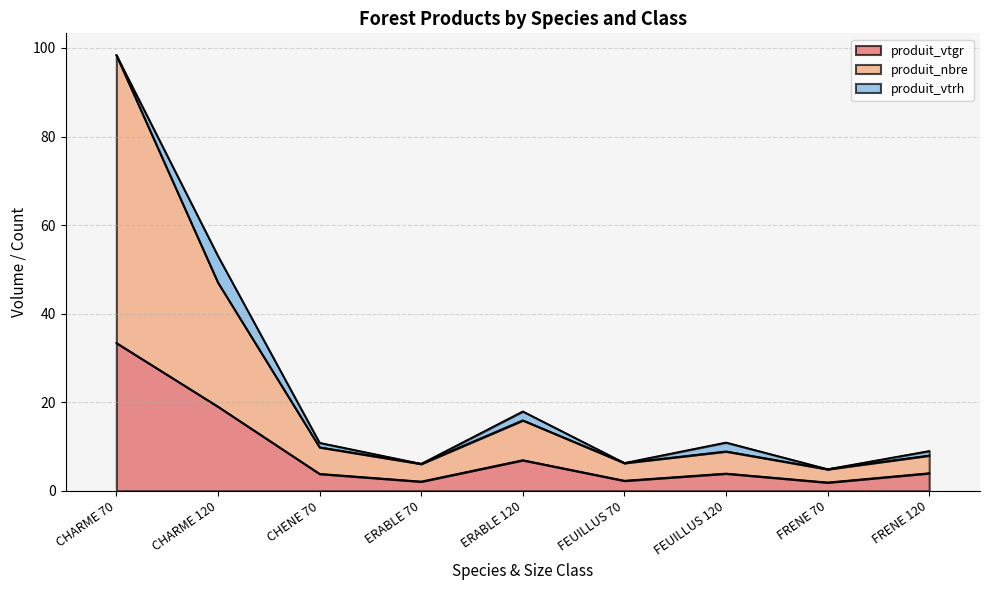

What is the value of the produit_vtgr point at the 1st from the left?

33.4